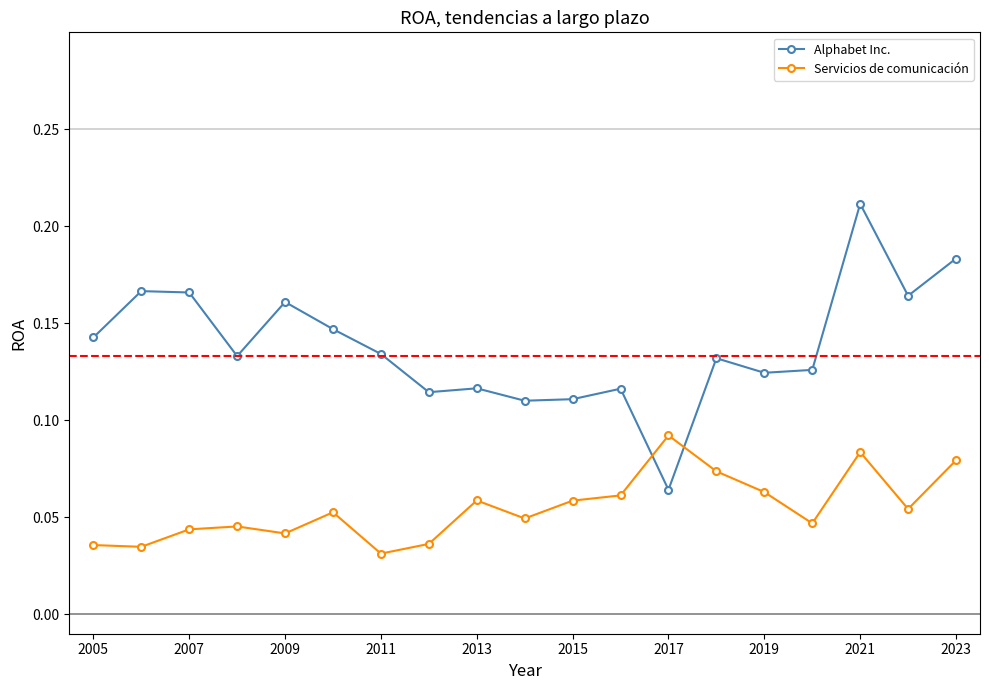

True or false: Servicios de comunicación and Alphabet Inc. cross at least once.

True